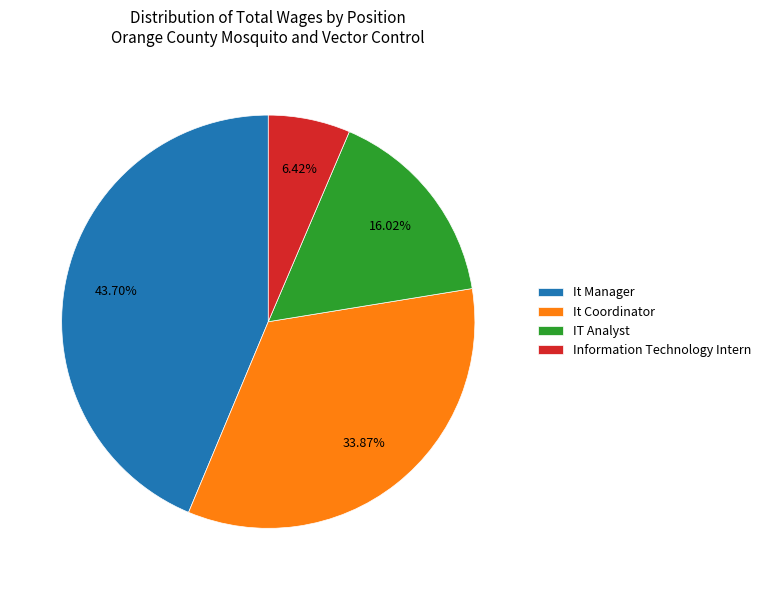

Does It Manager represent more than half of the total?

No